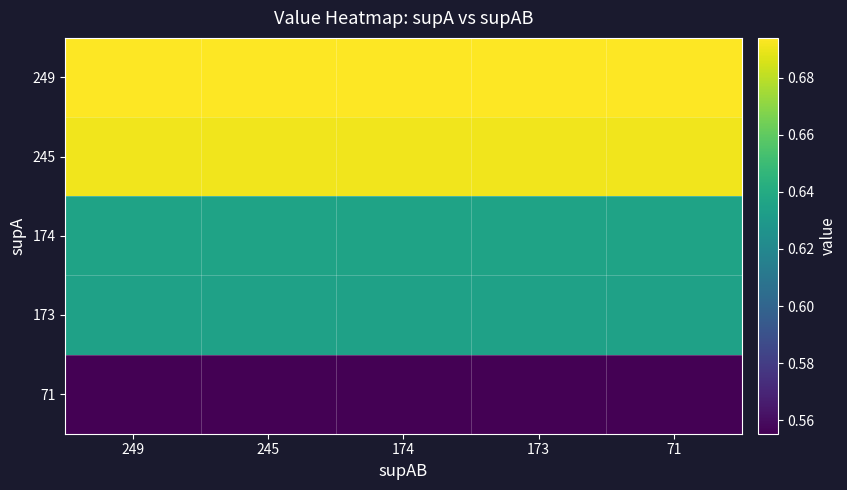

Reading right to left, extract all data points from this chart.

249: 71=0.7	173=0.7	174=0.7	245=0.7	249=0.7
245: 71=0.7	173=0.7	174=0.7	245=0.7	249=0.7
174: 71=0.6	173=0.6	174=0.6	245=0.6	249=0.6
173: 71=0.6	173=0.6	174=0.6	245=0.6	249=0.6
71: 71=0.6	173=0.6	174=0.6	245=0.6	249=0.6